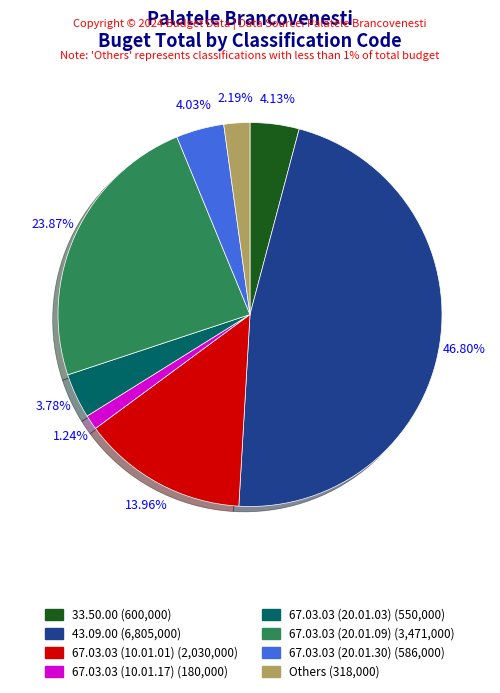

Is there any slice that represents more than half of the pie?

No